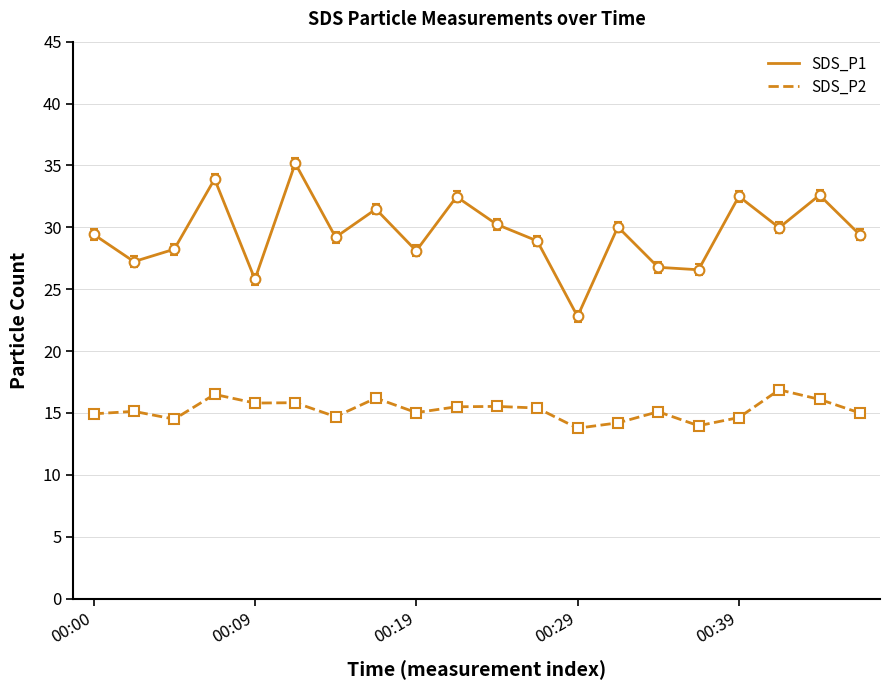

True or false: SDS_P2 and SDS_P1 cross at least once.

False